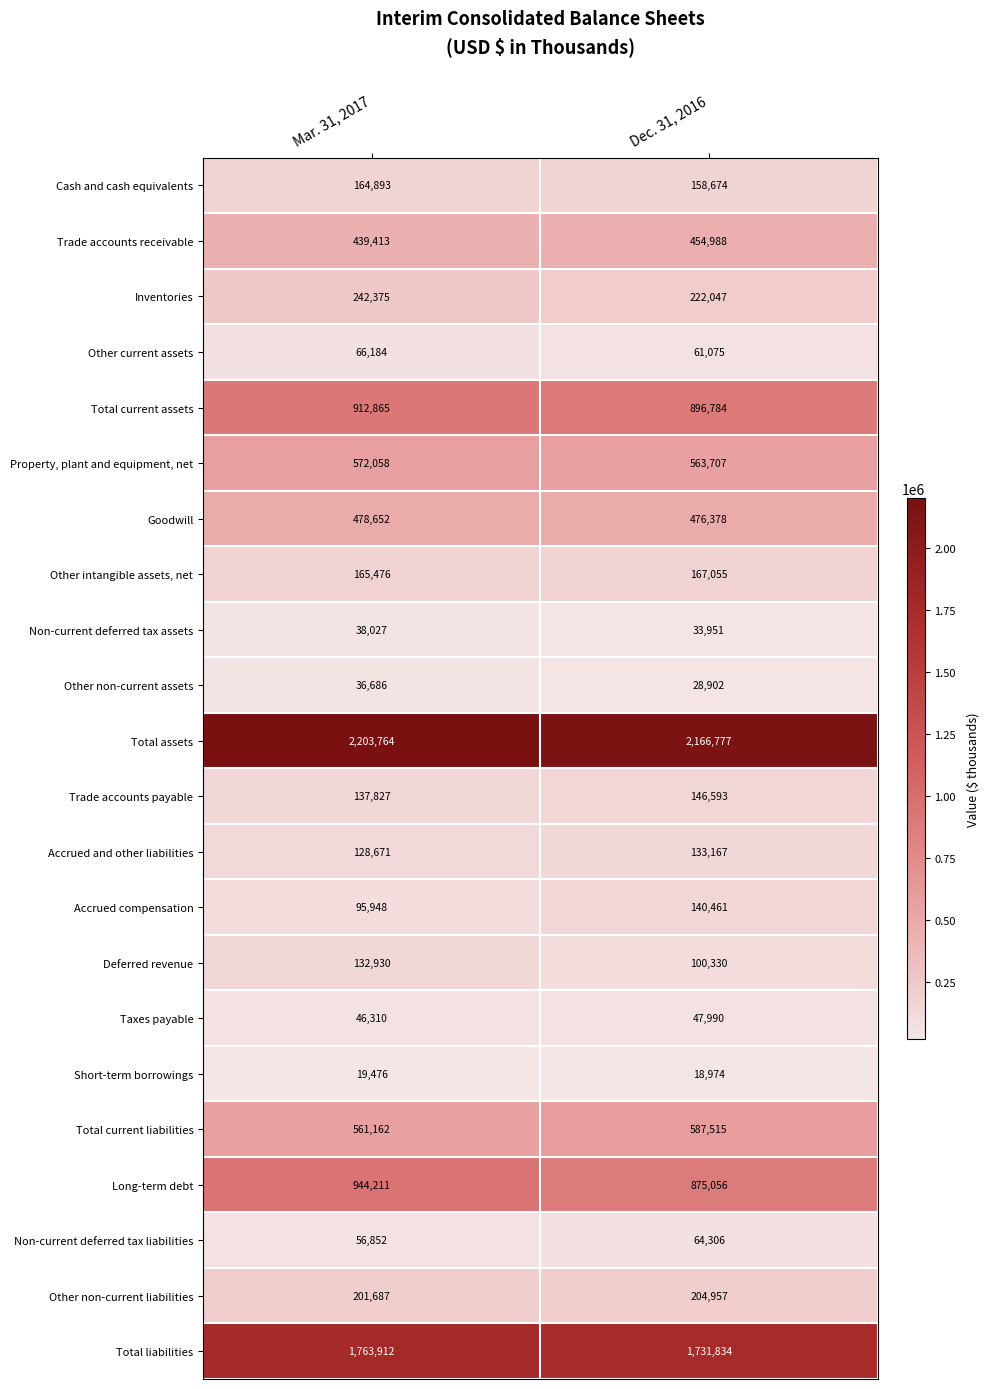

Which series has the largest total across all categories?

Total assets